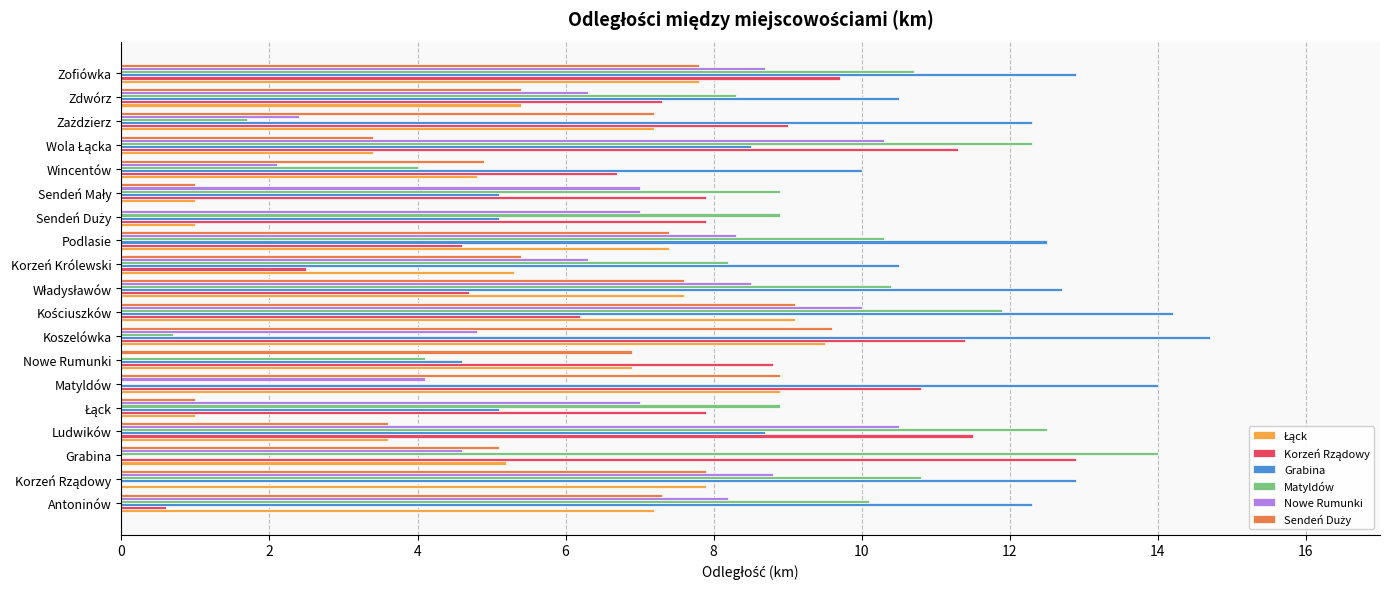

Which series has the largest total across all categories?

Grabina